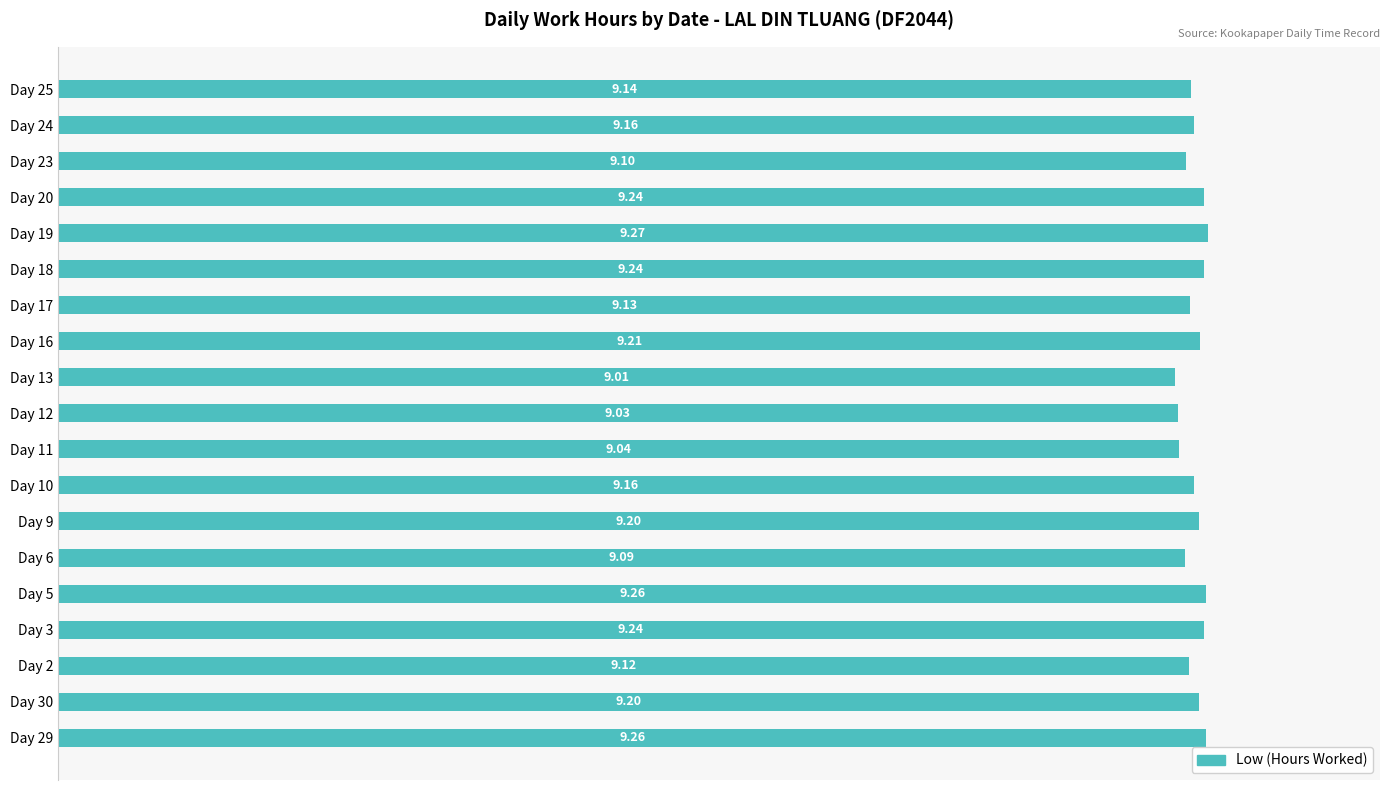

Which has a higher value, Day 25 or Day 13?

Day 25